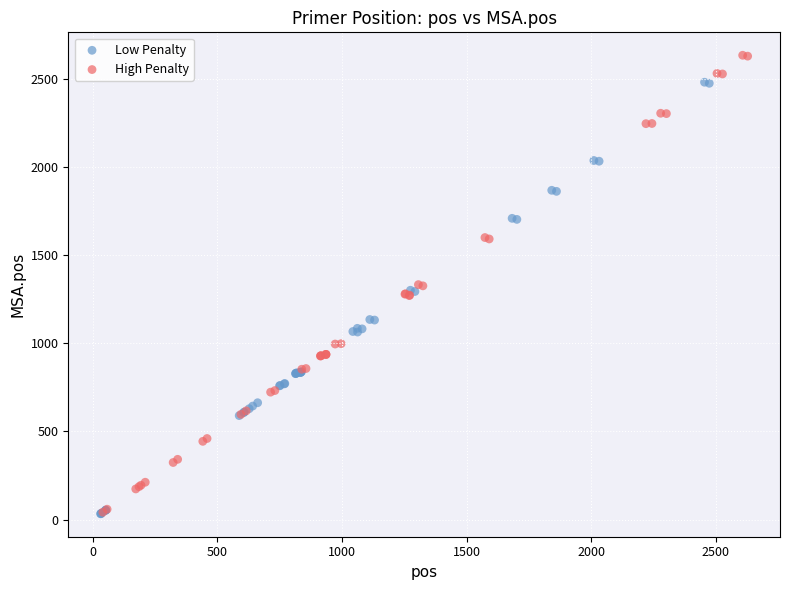

Which series reaches the maximum Y coordinate?

High Penalty